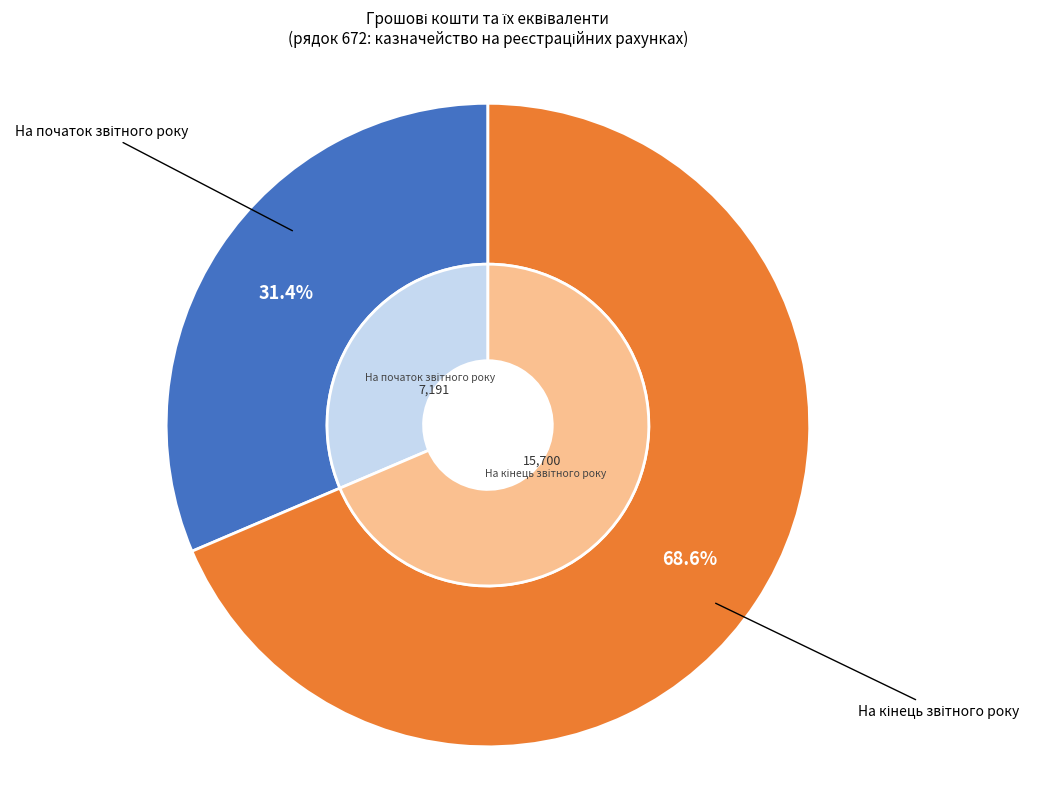

Between На кінець звітного року and На початок звітного року, which is larger?

На кінець звітного року